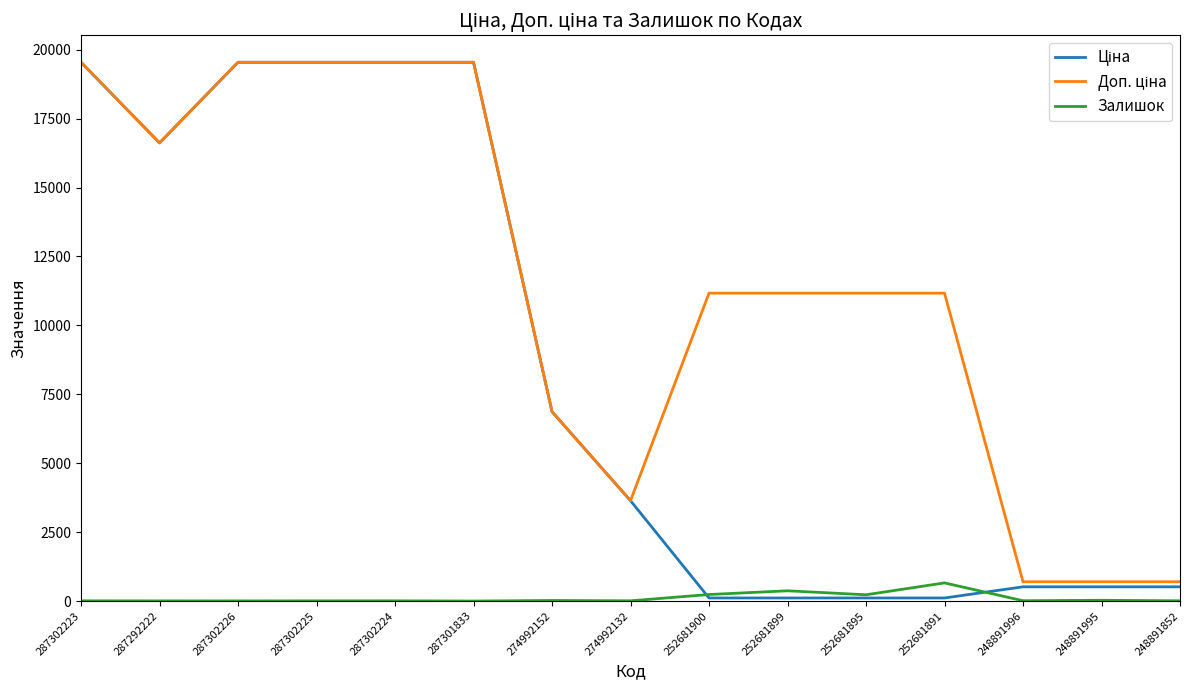

True or false: Залишок has a value of 9.0 at 248891852.

True